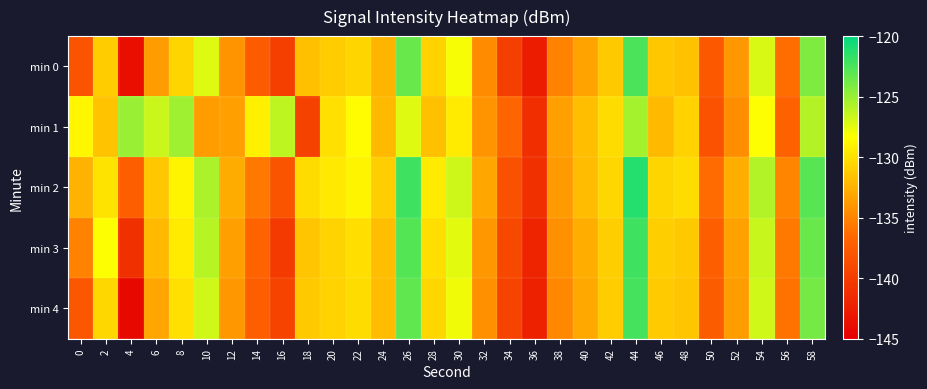

Which label corresponds to the smallest value in the chart?

4